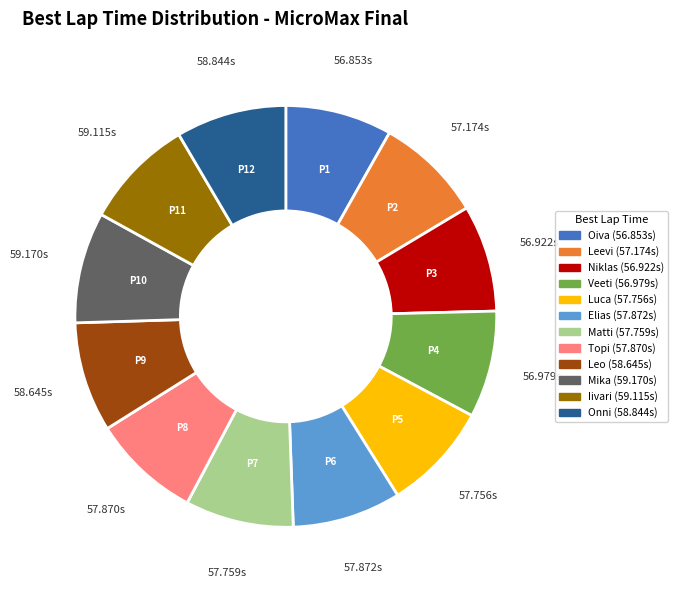

Does any single category account for the majority?

No